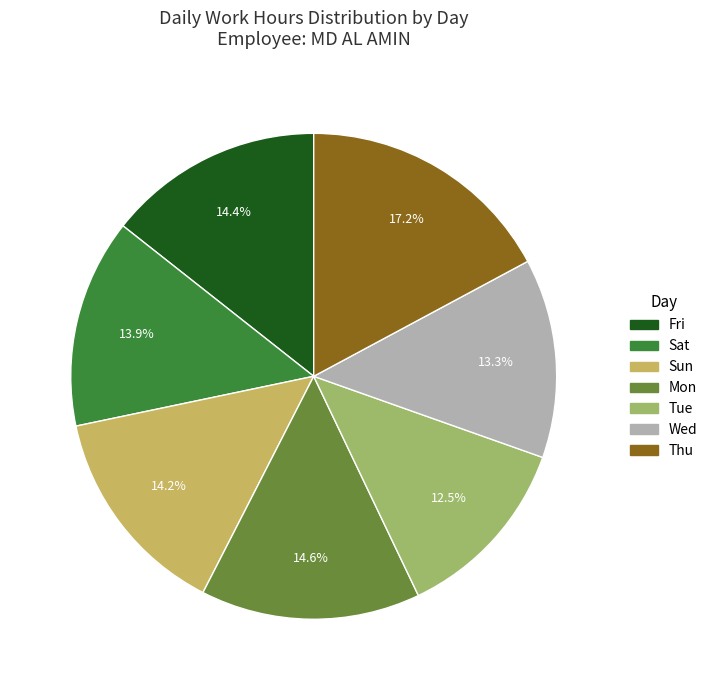

How many slices are in this pie chart?

7